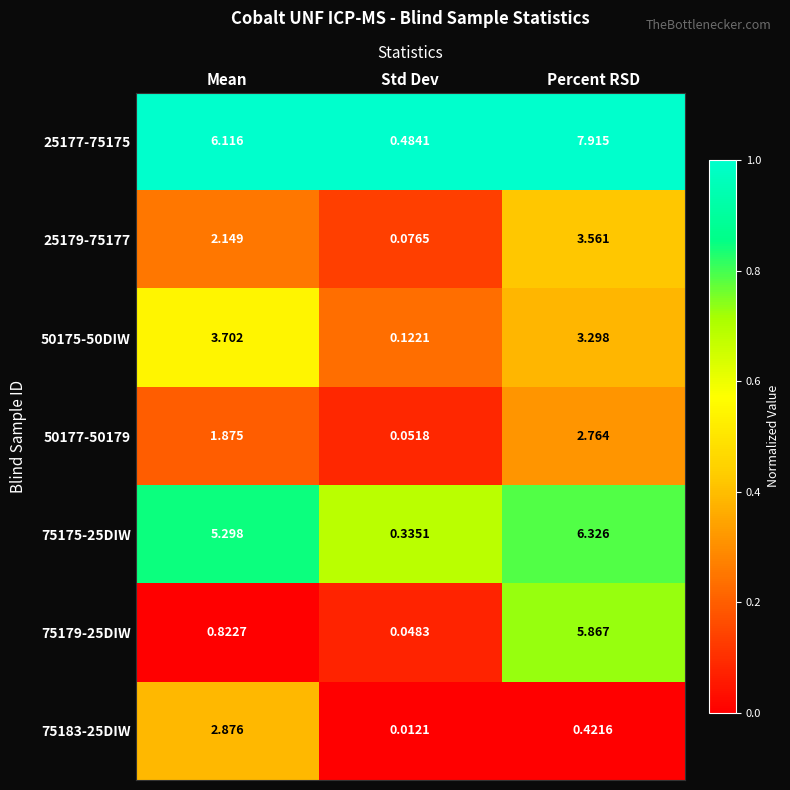

Which series has the largest range (max minus min)?

25177-75175